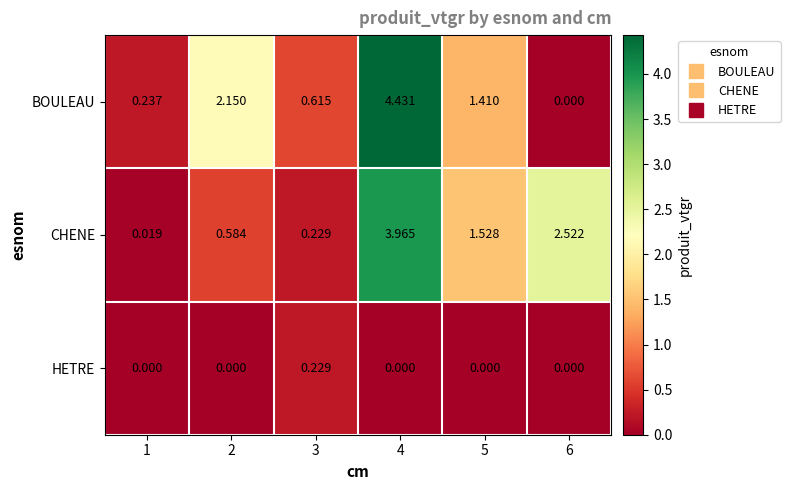

Which series has the largest total across all categories?

CHENE